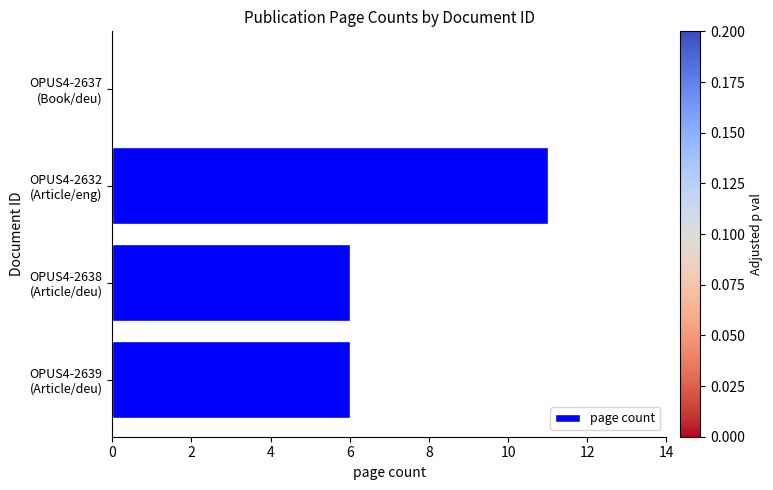

Are the bars horizontal?

Yes